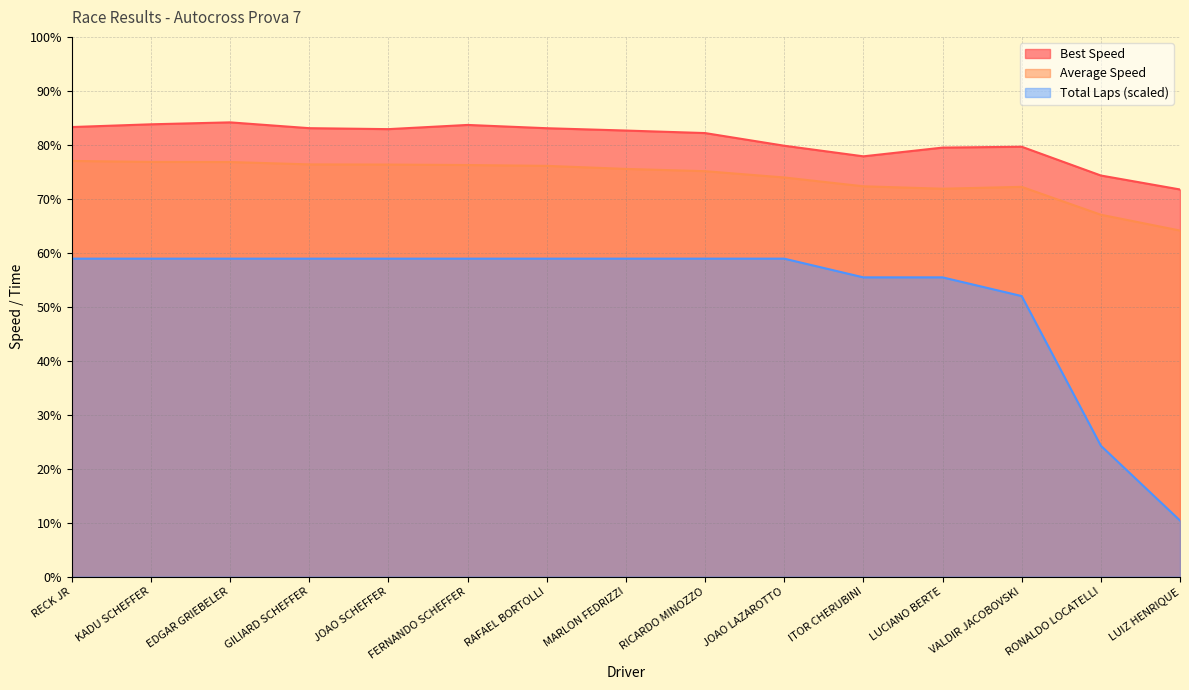

How many data points in Total Laps are less than 58?

5